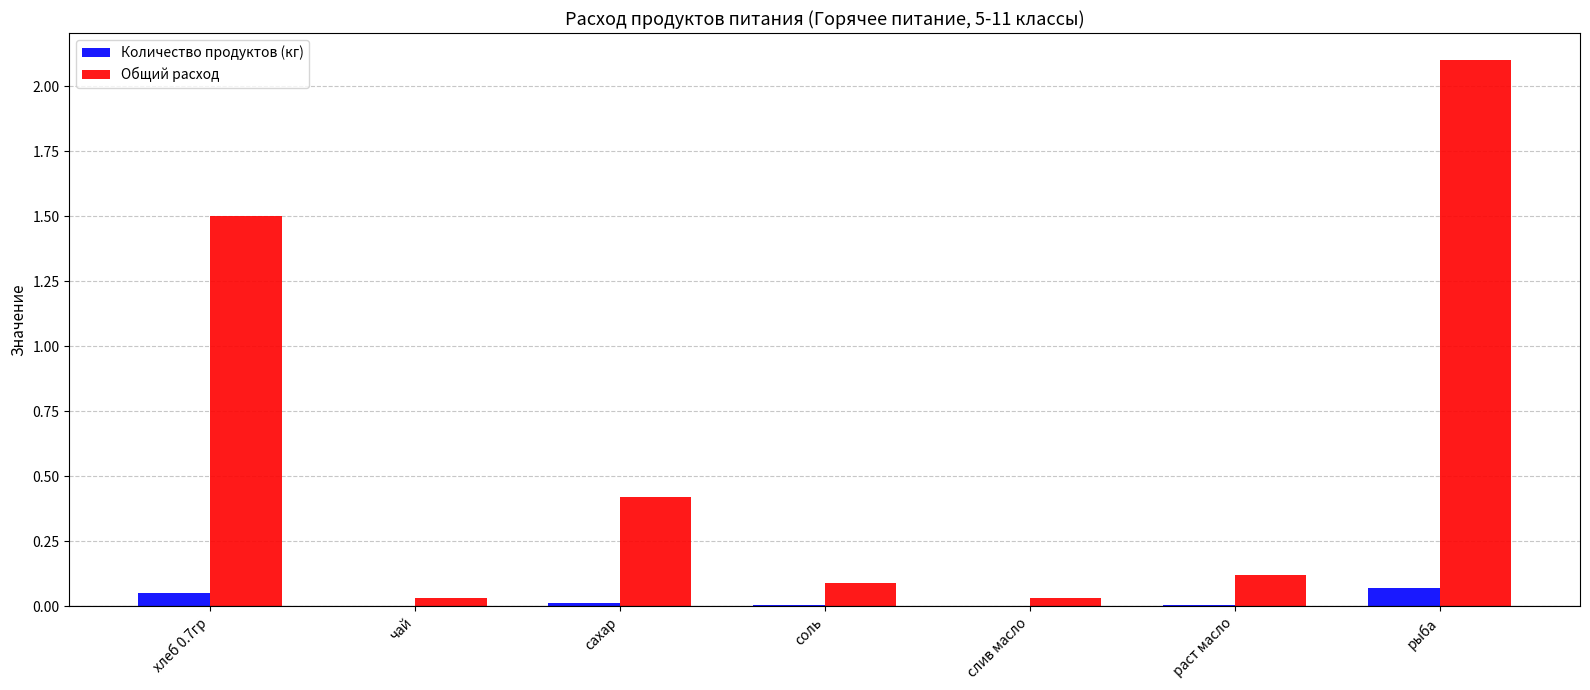

At which category does the chart reach its peak across all series?

рыба